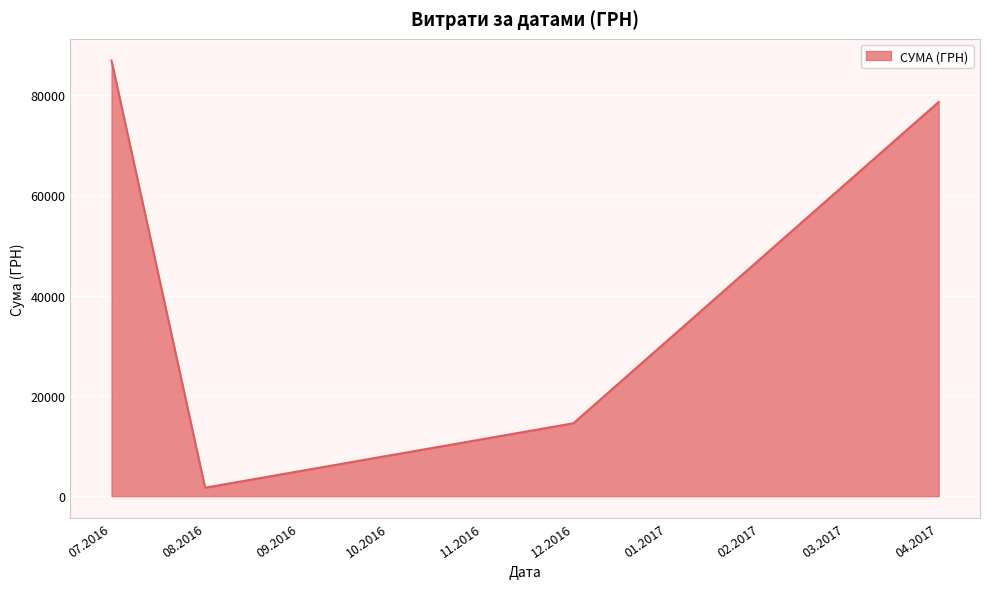

What is the ratio of the value at 04.2017 to the value at 12.2016?

5.4